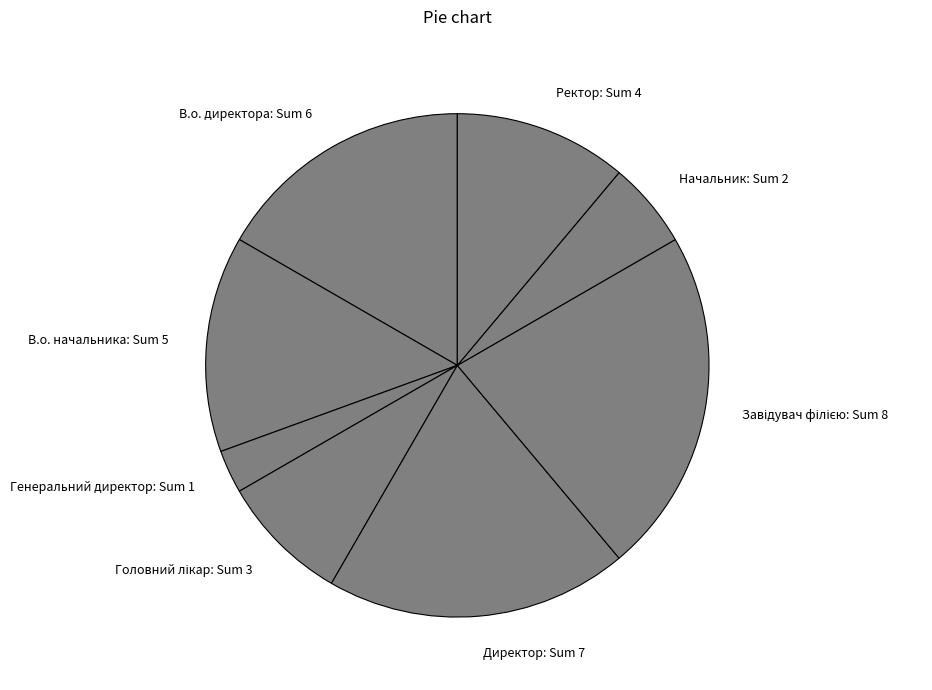

Between В.о. начальника: Sum 5 and Директор: Sum 7, which is larger?

Директор: Sum 7